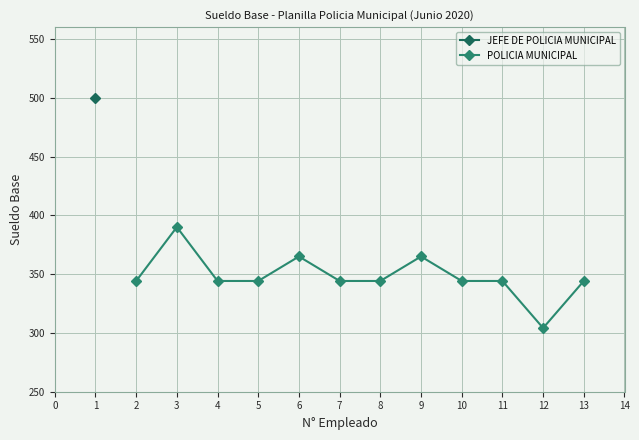

What is the maximum value for POLICIA MUNICIPAL?

390.0